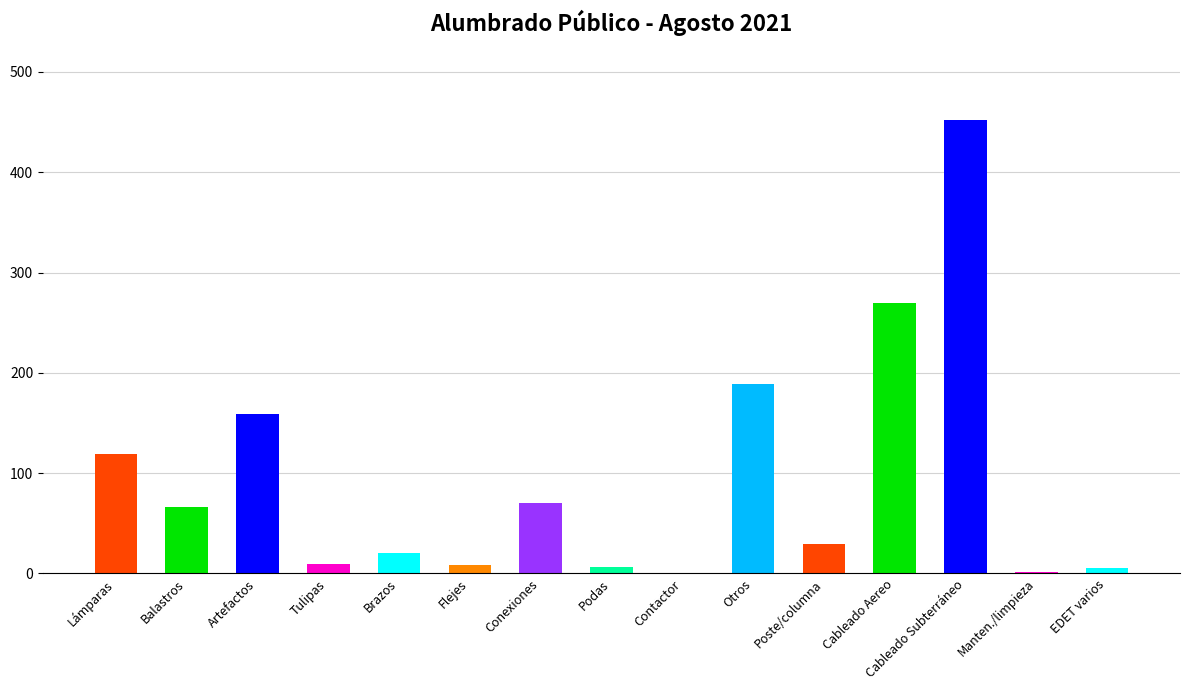

Are the bars horizontal?

No